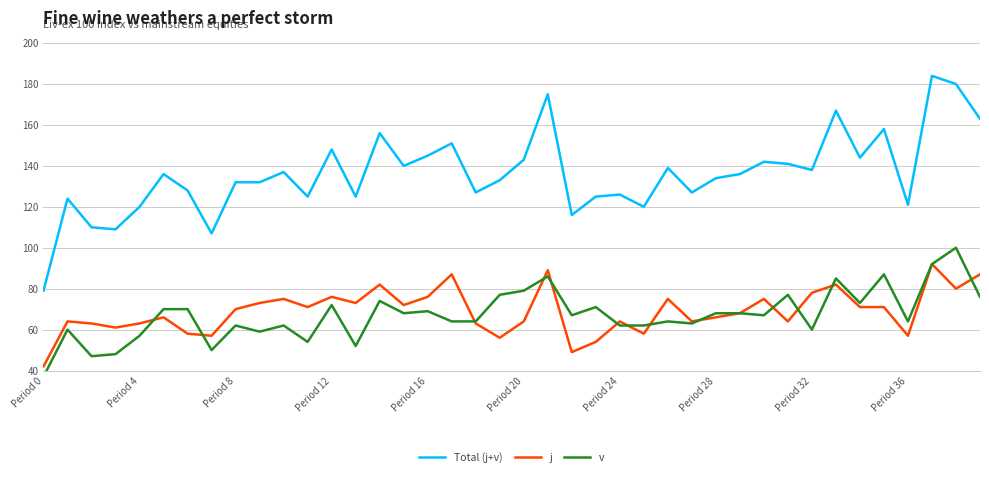

Where is v nearest to the value 68?

15